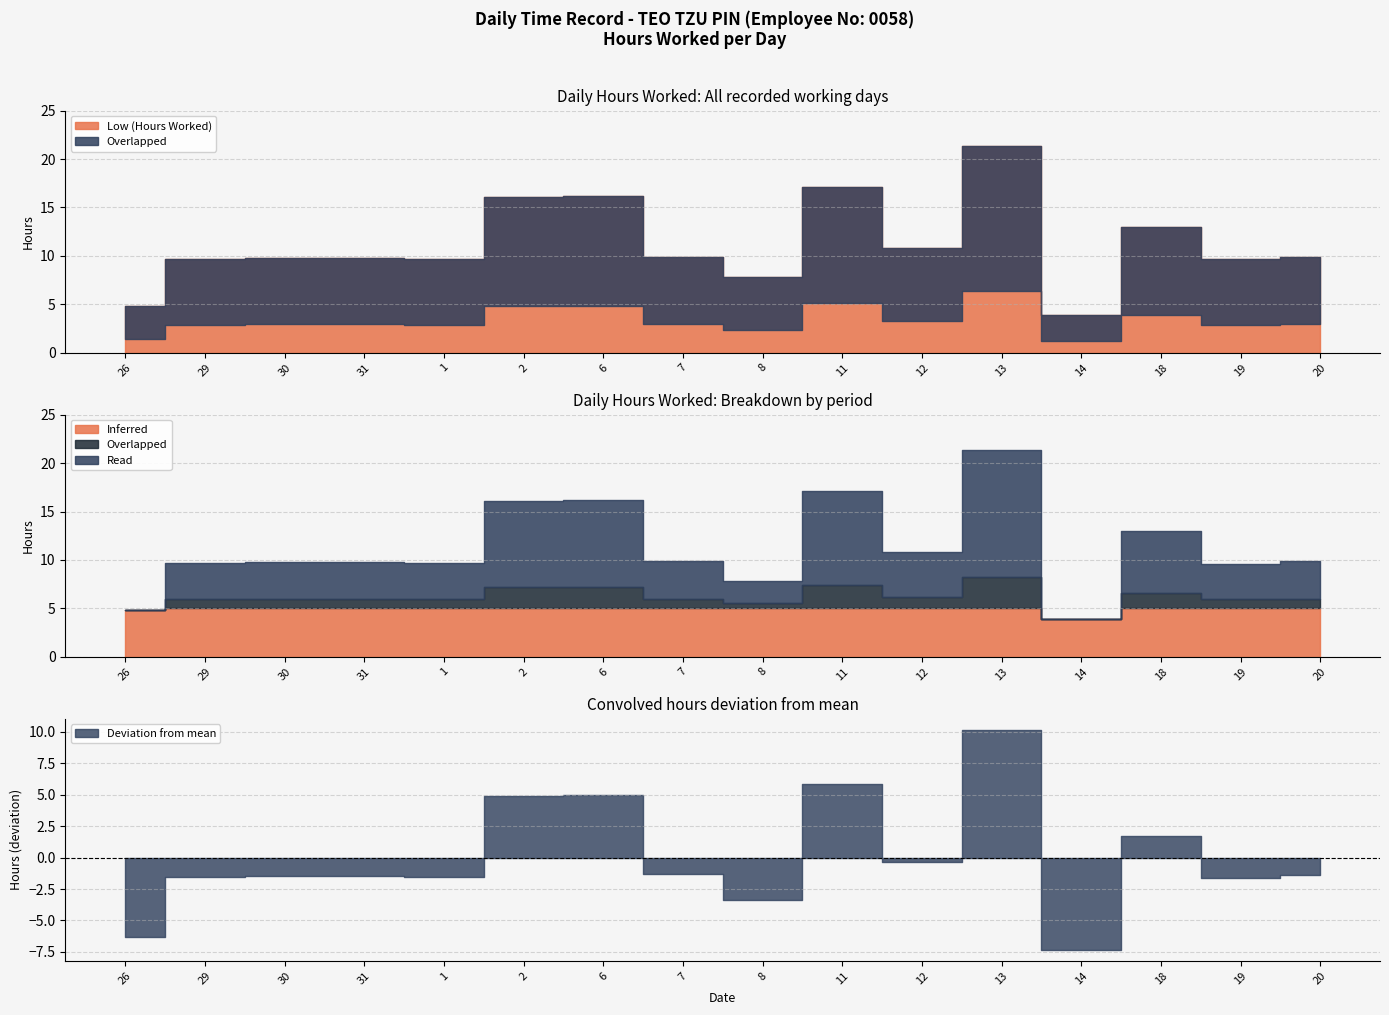

At which category is the sum across all series the highest?

13